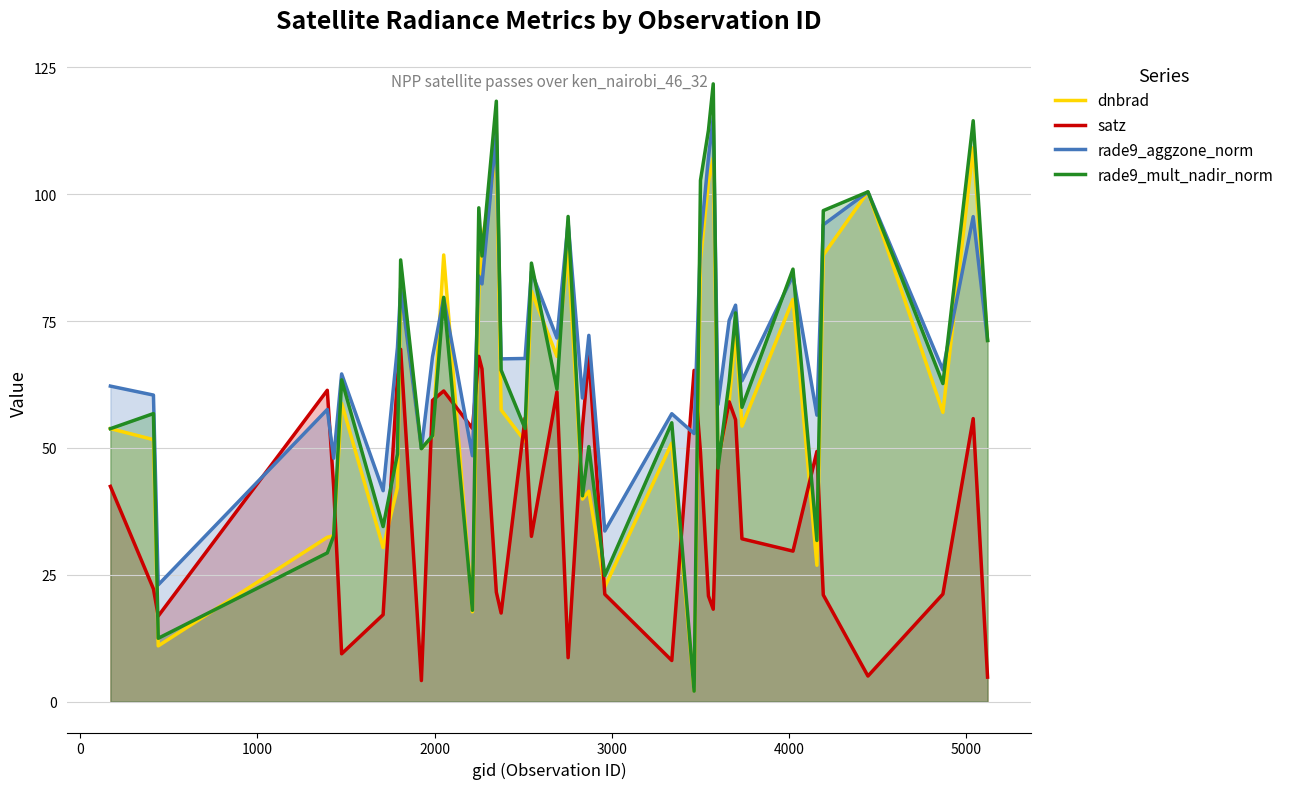

What is the value of the satz point at the 16th from the left?

21.6